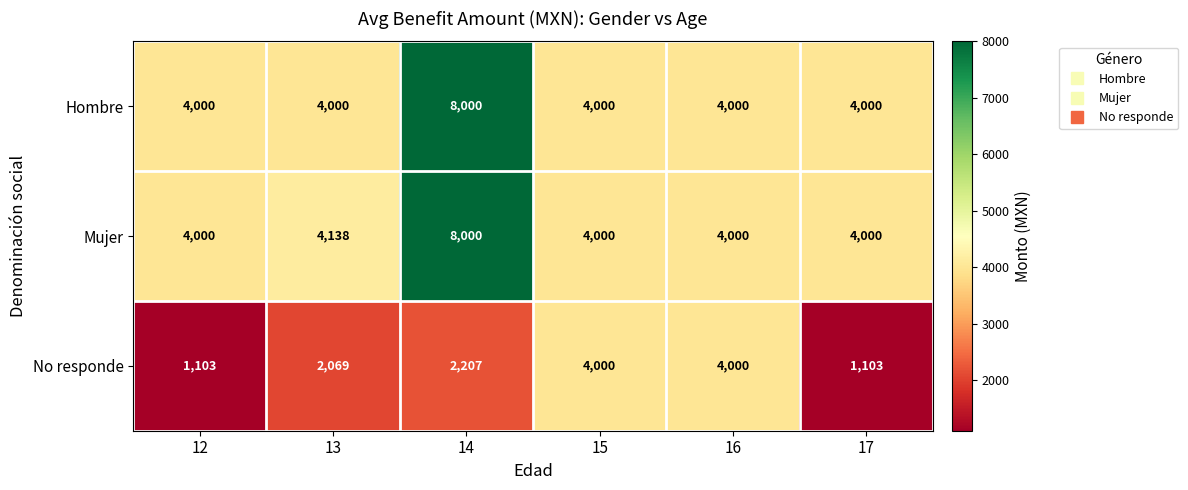

How many No responde values are between 1103 and 4000?

6